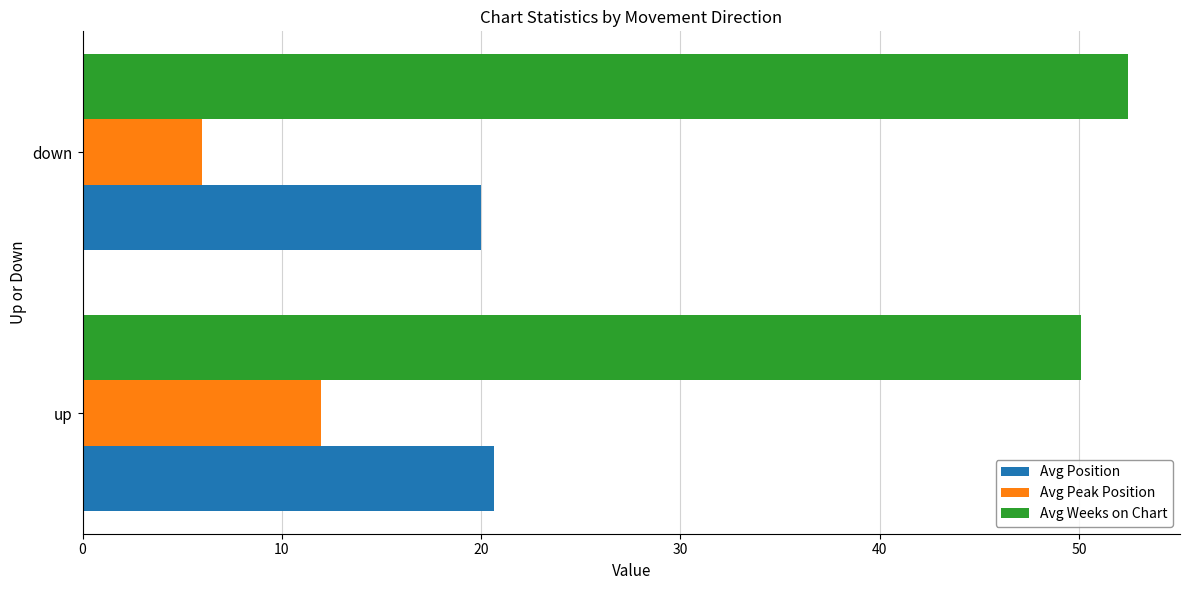

What is the average value of the Avg Peak Position series?

9.0